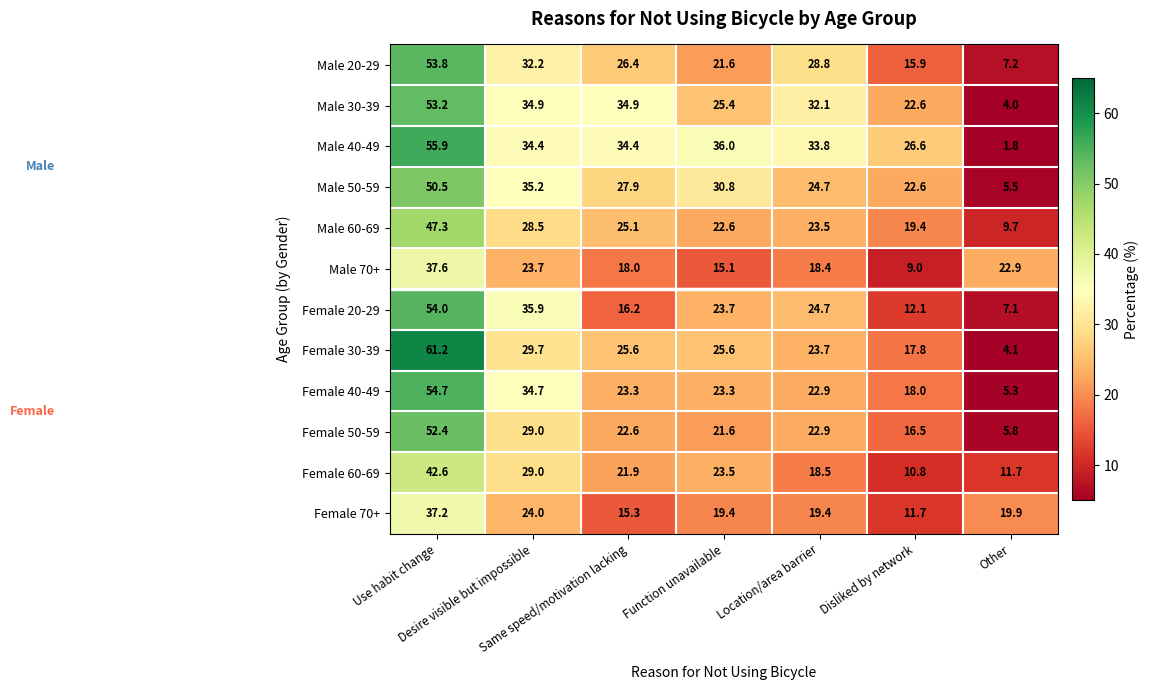

At how many categories does at least one series exceed 4?

7